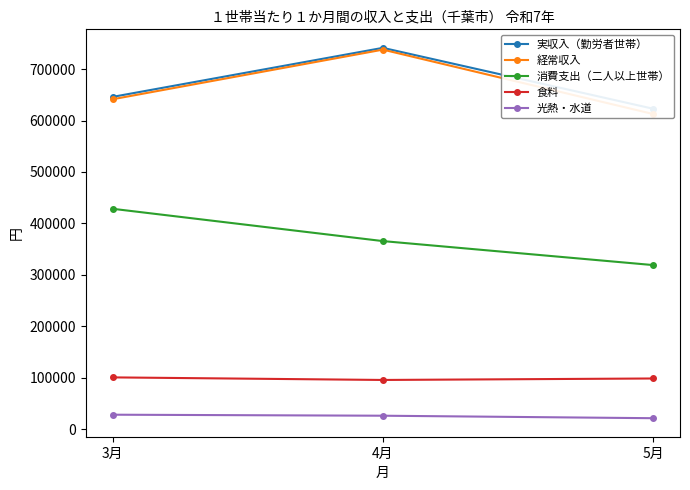

What are all the series names shown in the legend?

実収入（勤労者世帯）, 経常収入, 消費支出（二人以上世帯）, 食料, 光熱・水道